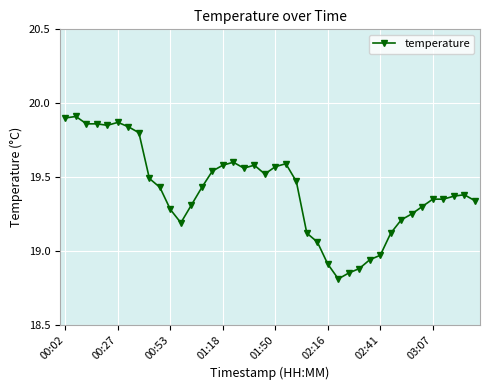

What is the sum of all values?

776.2